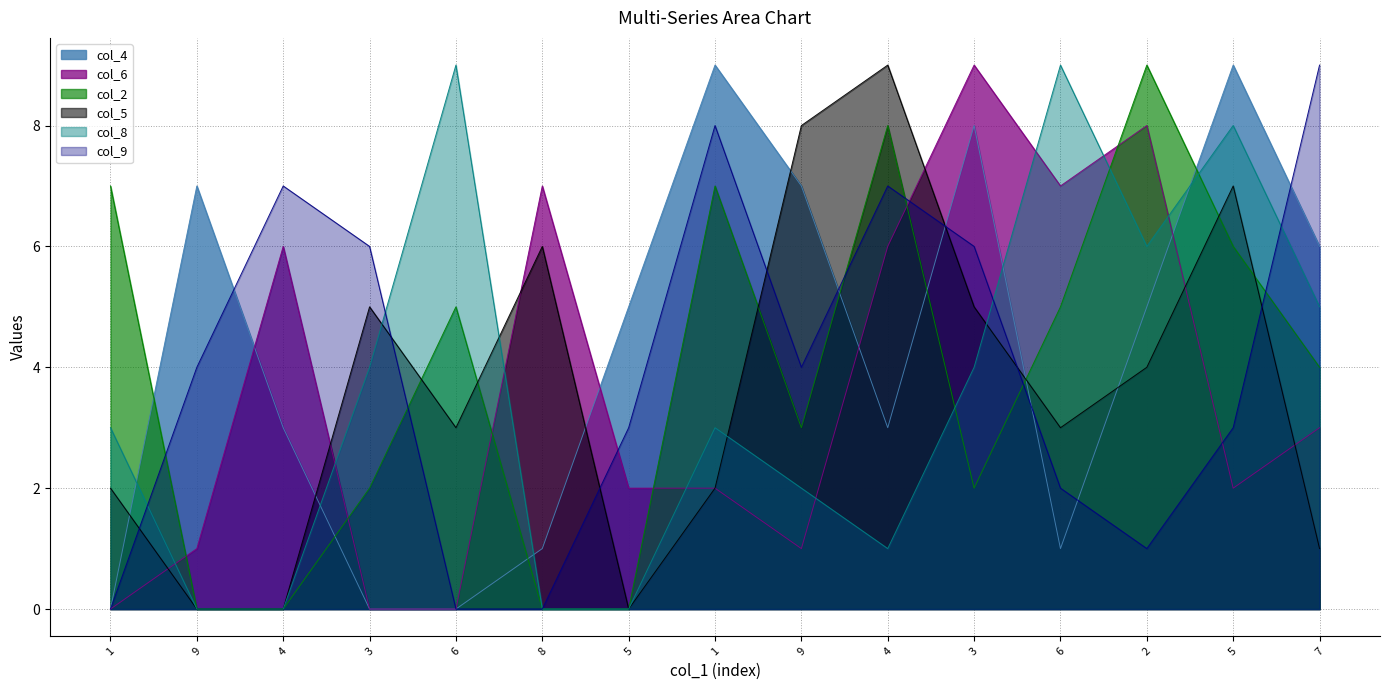

In col_2, how many points are higher than both neighbors (excluding endpoints)?

4